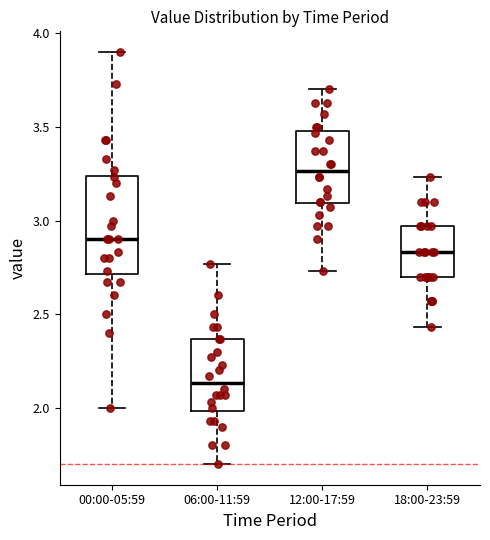

Reading left to right, transcribe this box plot: for each box, give where its median line is, the range the box spans, and where its two whiskers end, as read against the y-axis. The values are not printed on the chart, so give them approximately, as read against the axis.

00:00-05:59: median 2.90, box 2.70 to 3.25, whiskers 2.00 to 3.90
06:00-11:59: median 2.15, box 2.00 to 2.35, whiskers 1.70 to 2.75
12:00-17:59: median 3.25, box 3.10 to 3.50, whiskers 2.75 to 3.70
18:00-23:59: median 2.85, box 2.70 to 2.95, whiskers 2.45 to 3.25